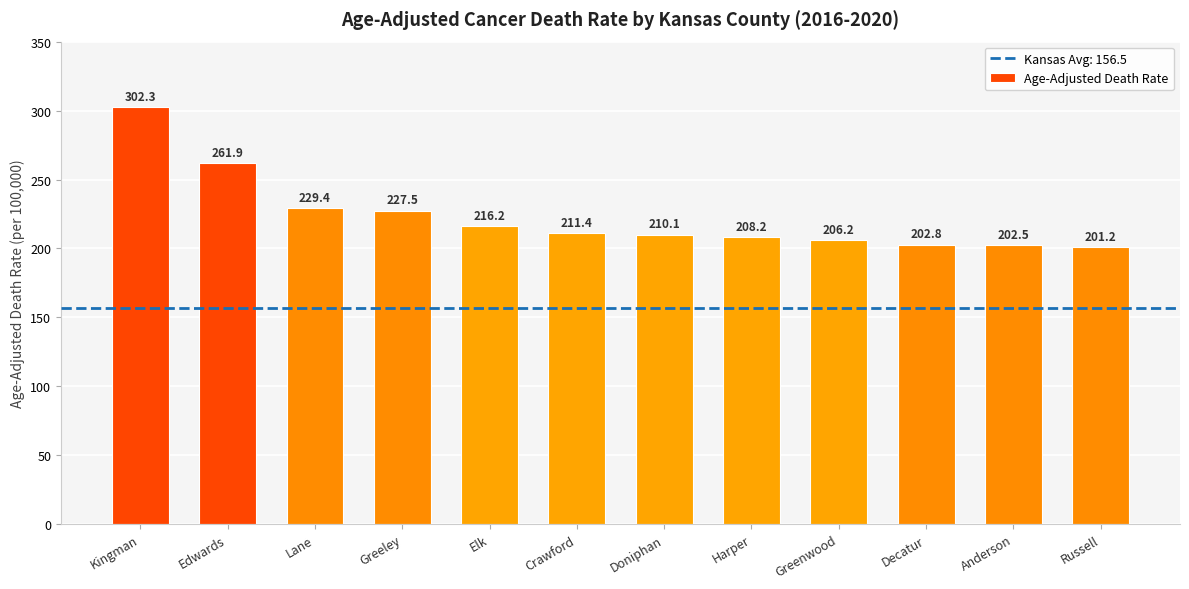

How many values are below 211?

6